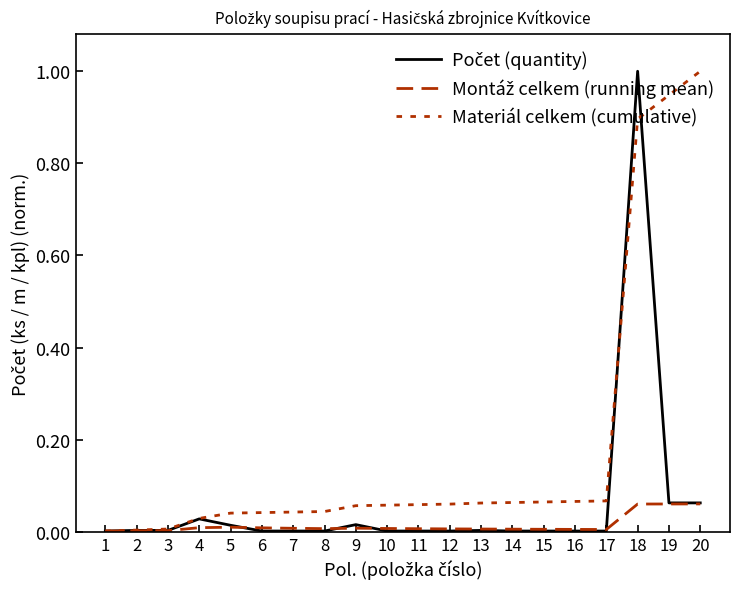

How many lines are shown in the chart?

3